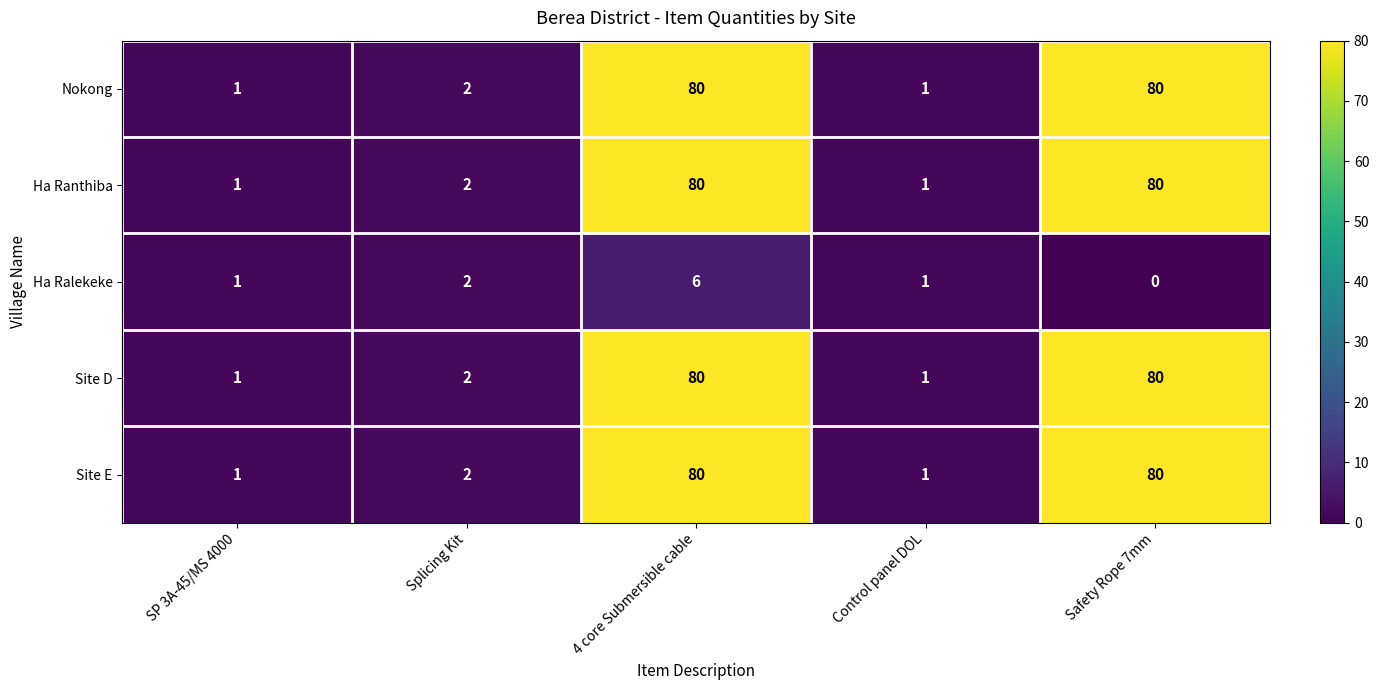

At how many categories does at least one series exceed 61?

2